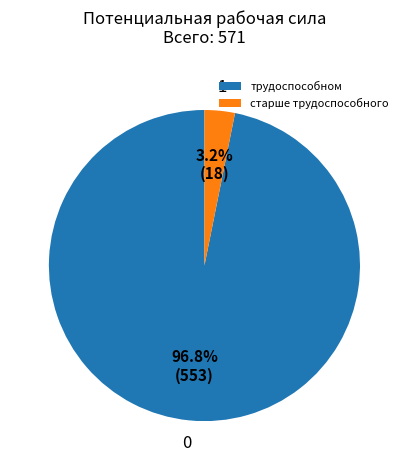

What percentage do старше трудоспособного and трудоспособном together represent?

100.0%